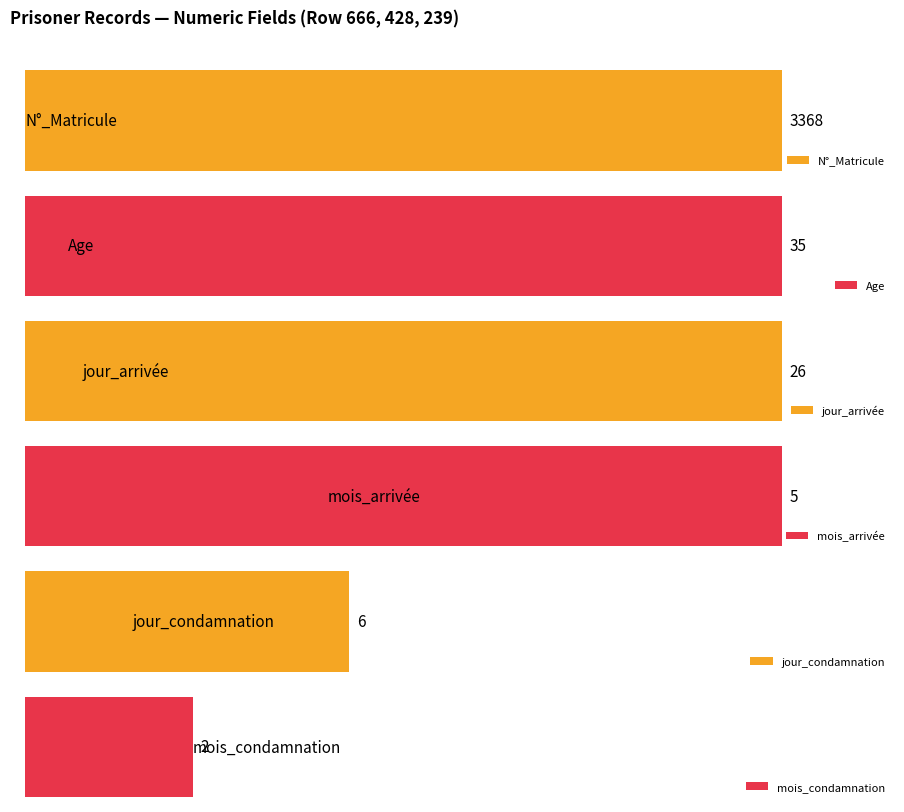

At 666, list the series in order from largest to smallest.

N°_Matricule, Age, jour_arrivée, jour_condamnation, mois_arrivée, mois_condamnation